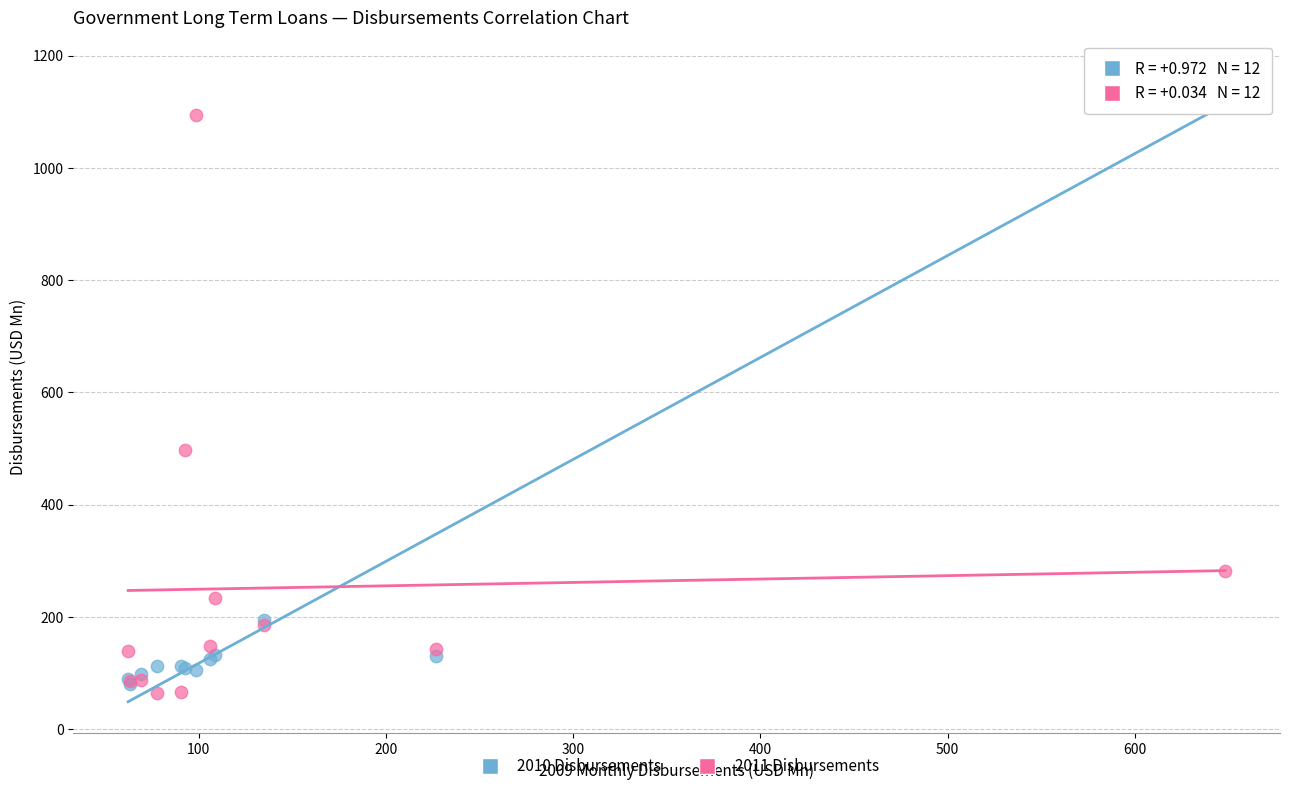

Across all series, what Y value is closest to 617?

496.6